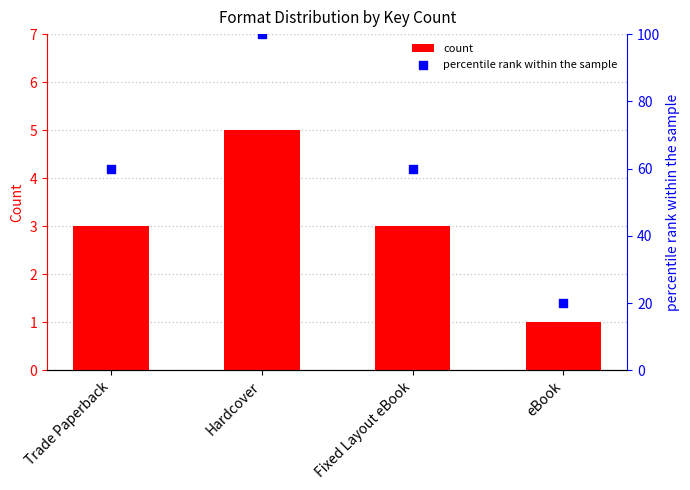

What is the total value across all series at eBook?

21